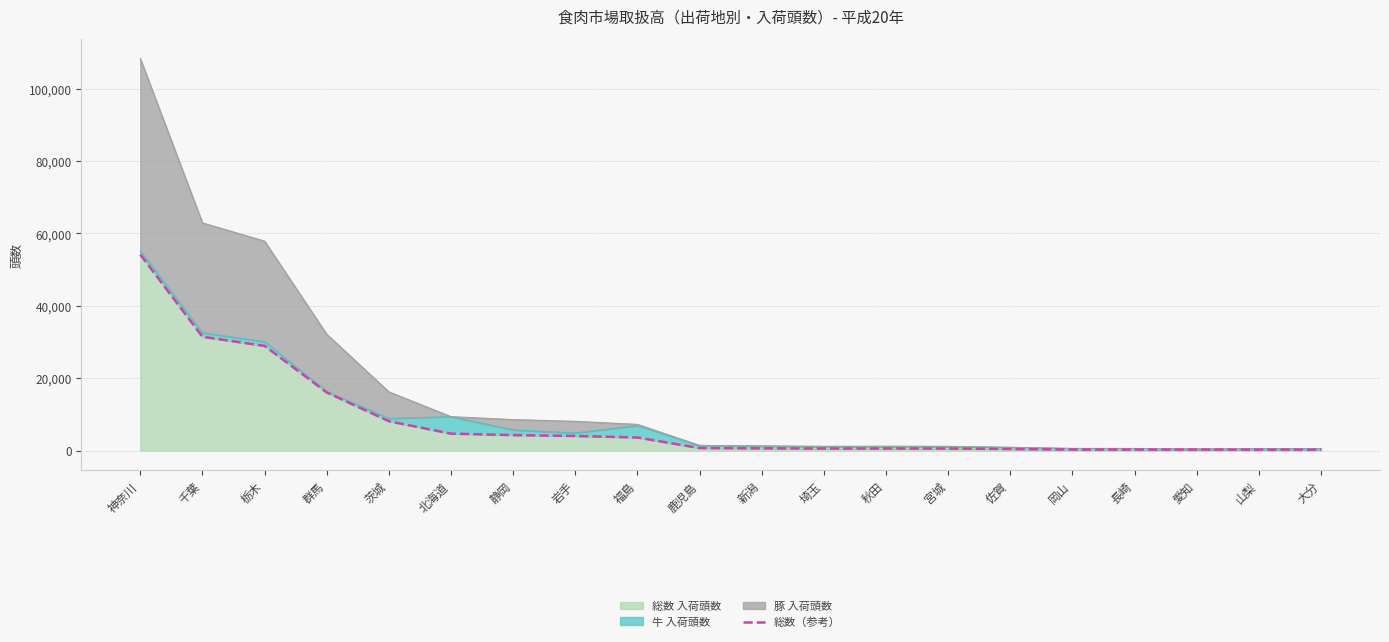

Rank the categories by value from highest to lowest.

神奈川, 千葉, 栃木, 群馬, 茨城, 北海道, 静岡, 岩手, 福島, 鹿児島, 新潟, 埼玉, 秋田, 宮城, 佐賀, 岡山, 長崎, 愛知, 山梨, 大分